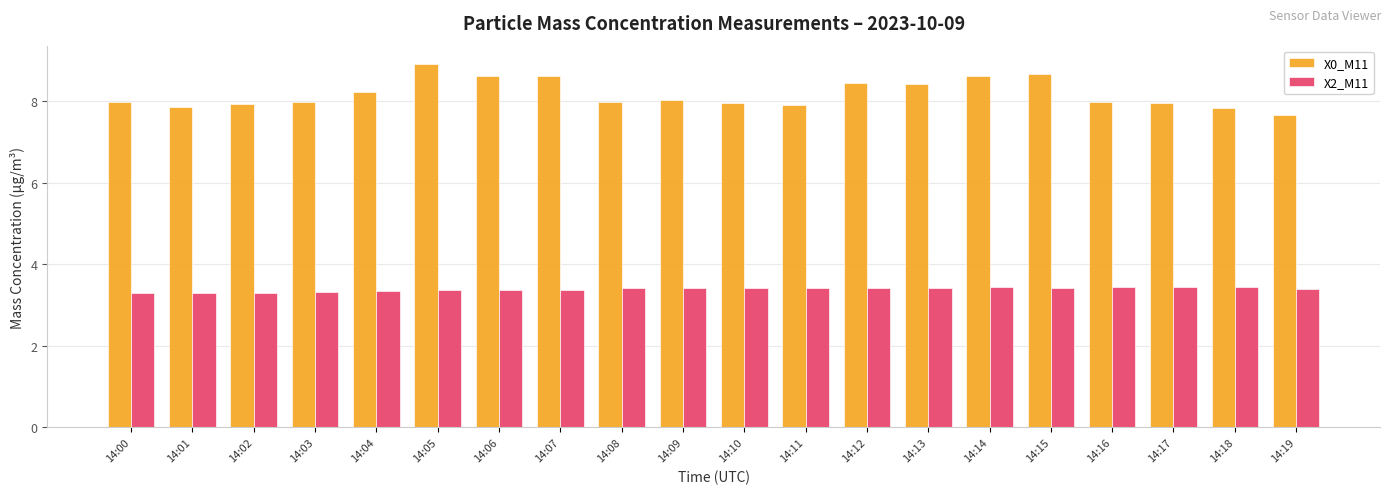

How many data points does each series have?

20